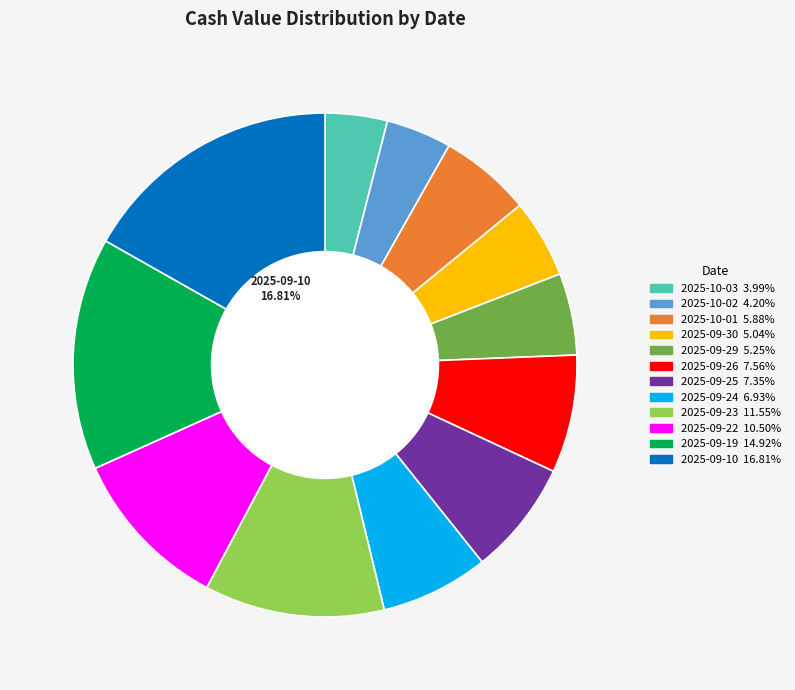

To the nearest percent, what is the difference between the 2025-09-24 and 2025-10-01 slice percentages?

1%